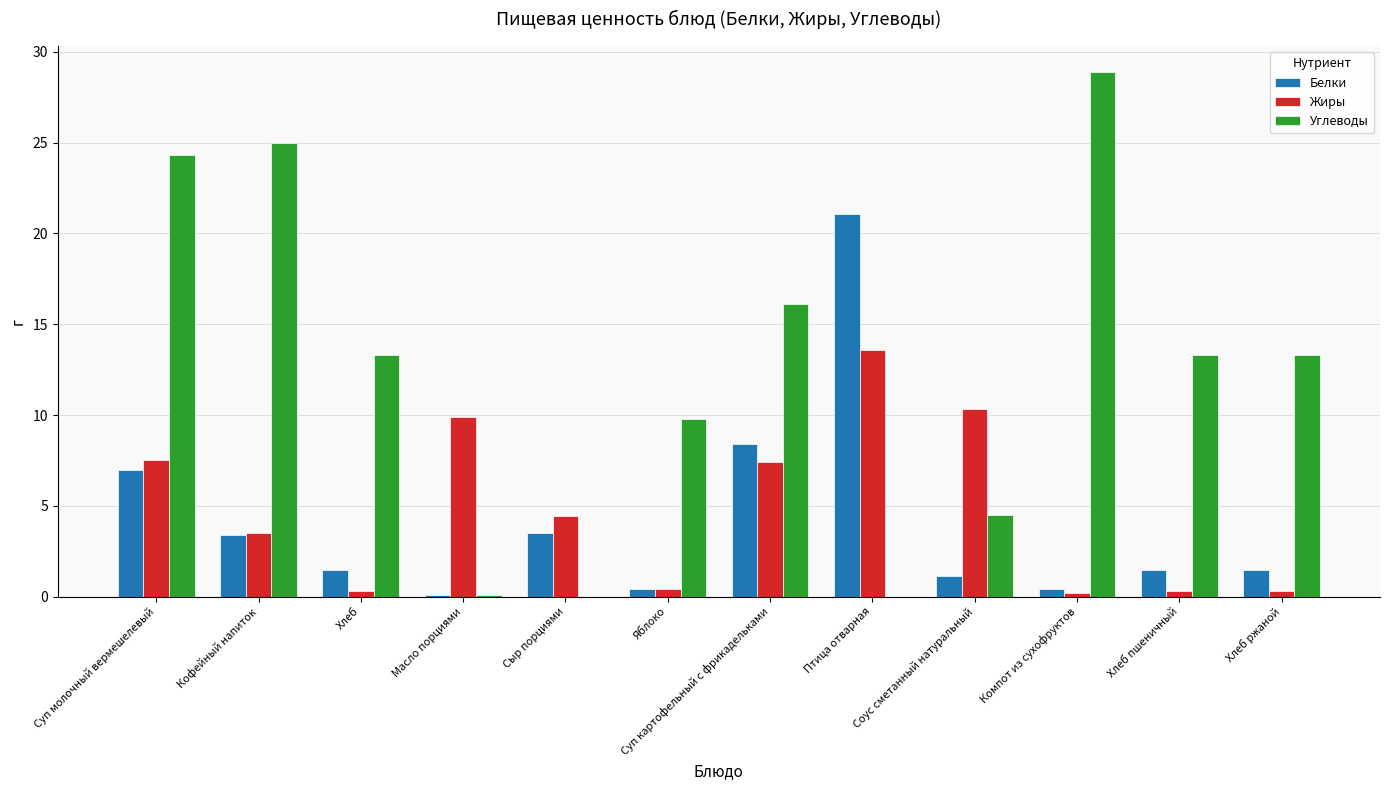

Is it true that Белки equals 21.1 at Птица отварная?

True